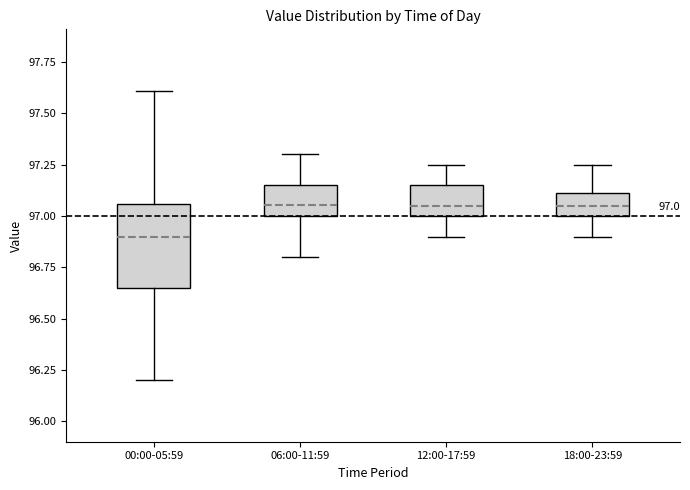

Which box has the lowest median line?

00:00-05:59